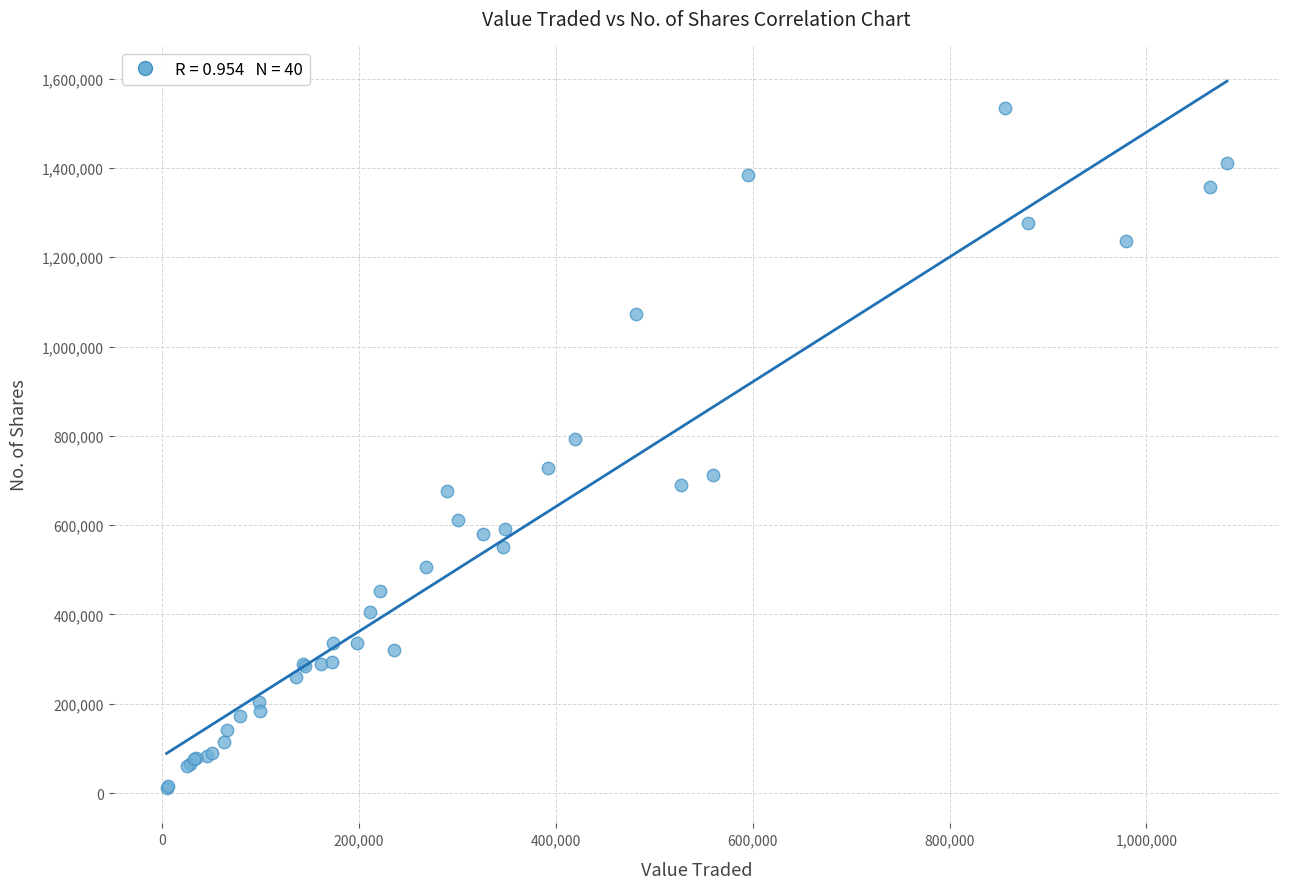

What Y value in the scatter plot is closest to 772312?

791916